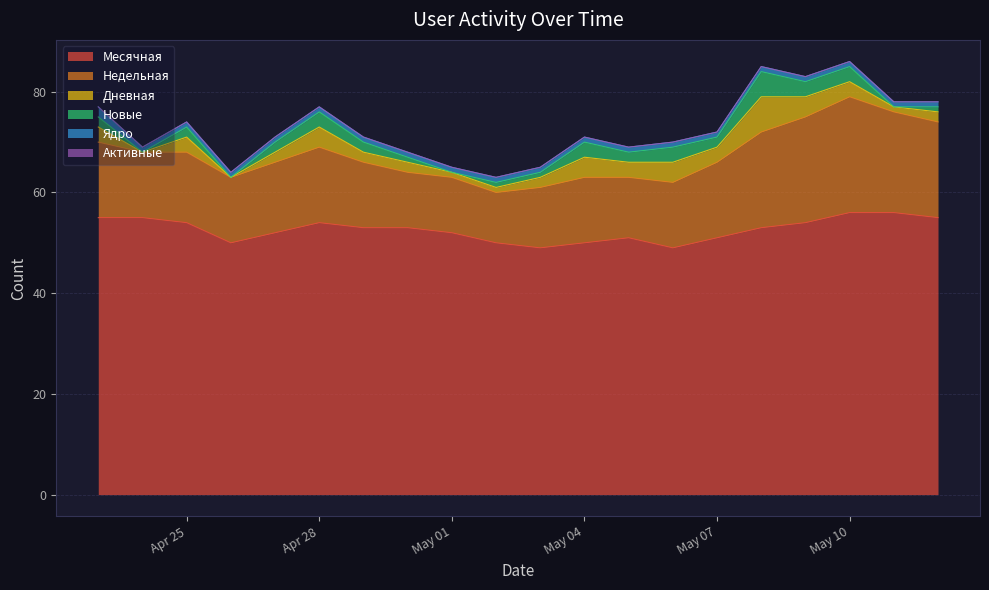

Between 2024-04-27 and 2024-04-23, which series saw the biggest shift?

Месячная